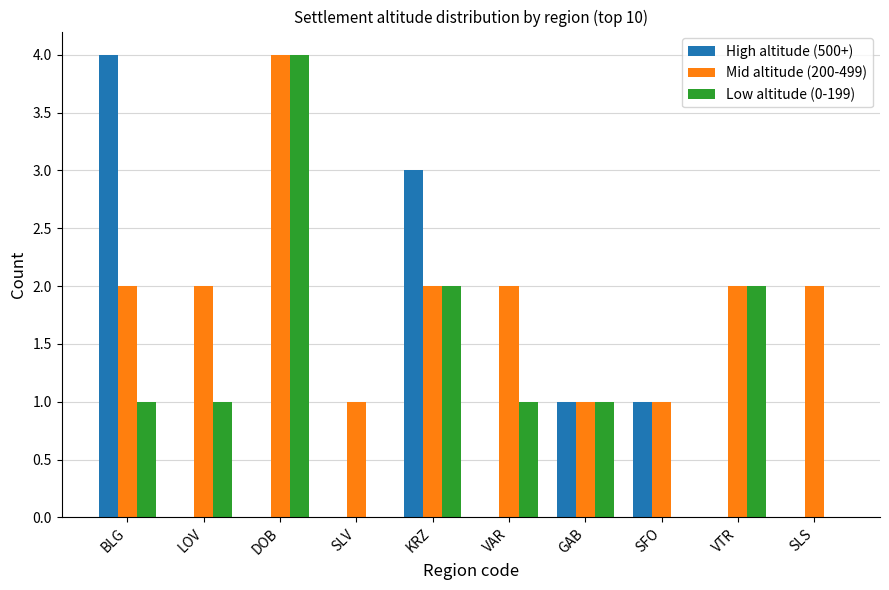

Which series has the largest total across all categories?

Mid altitude (200-499)